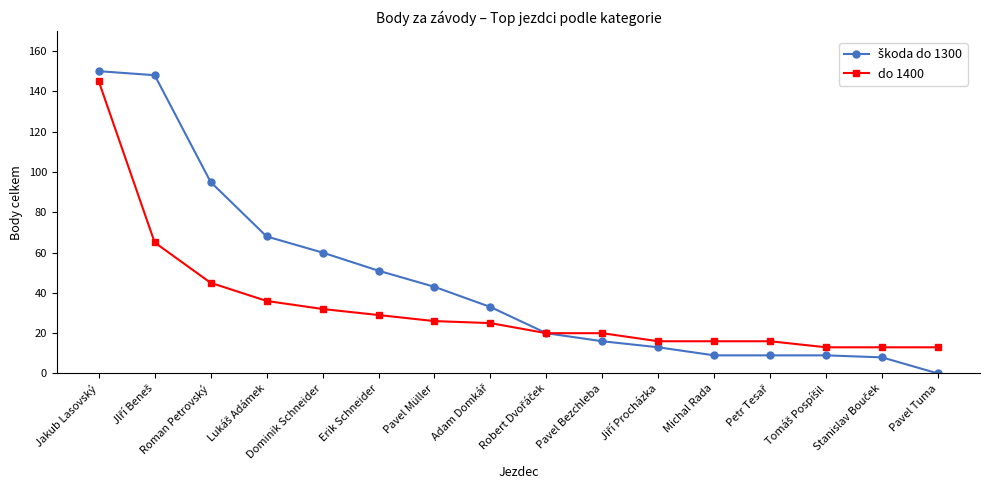

At how many categories does at least one series exceed 72?

3